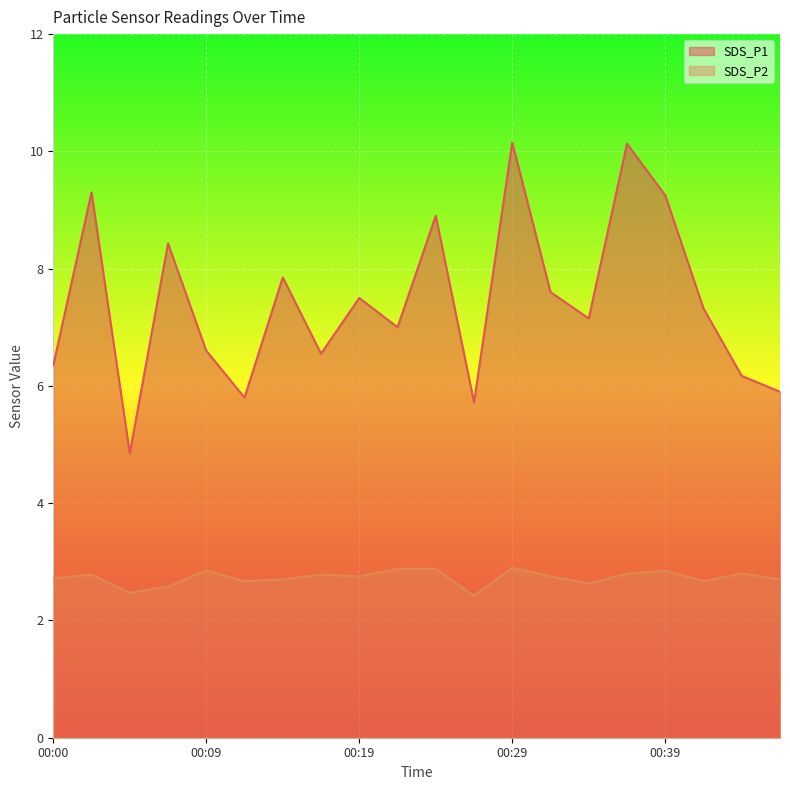

What is the minimum value shown in the chart?

2.4